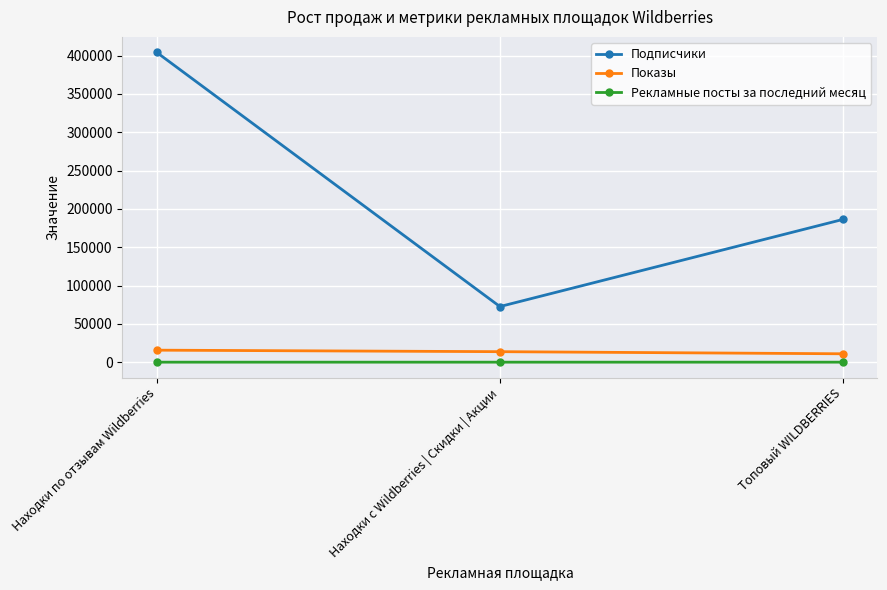

What is the highest value of the Показы series?

15656